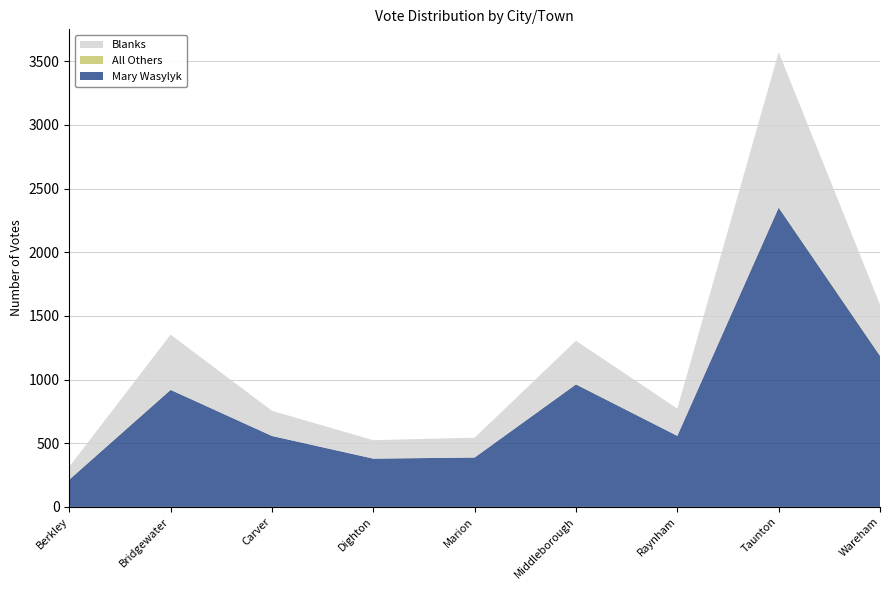

Reading right to left, list all the values displayed in this chart.

Mary Wasylyk: Wareham=1186	Taunton=2350	Raynham=558	Middleborough=962	Marion=388	Dighton=379	Carver=557	Bridgewater=919	Berkley=214
All Others: Wareham=7	Taunton=5	Raynham=0	Middleborough=3	Marion=0	Dighton=1	Carver=1	Bridgewater=2	Berkley=2
Blanks: Wareham=396	Taunton=1217	Raynham=214	Middleborough=340	Marion=156	Dighton=144	Carver=197	Bridgewater=432	Berkley=100